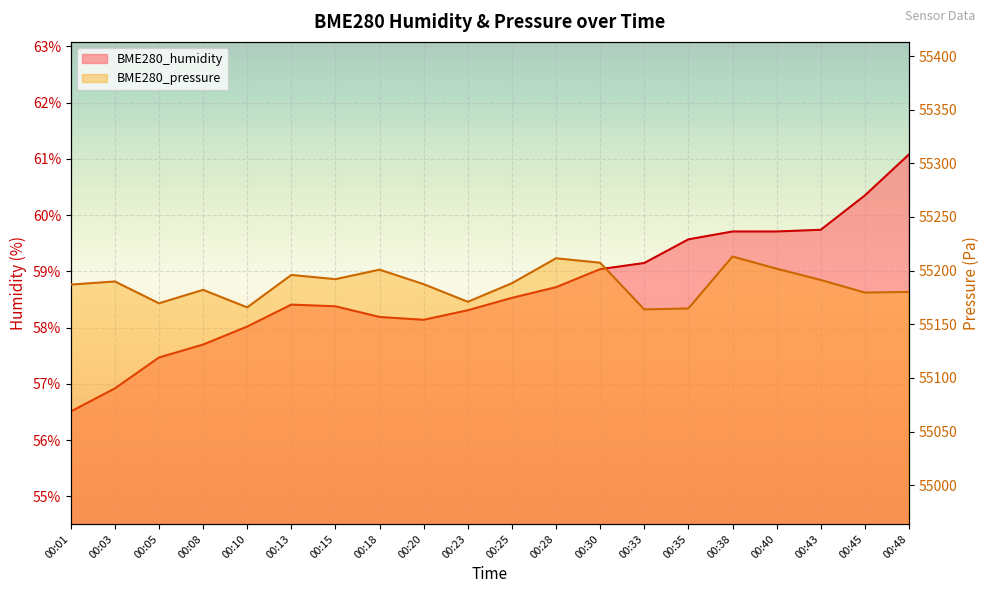

Which series has the largest range (max minus min)?

BME280_pressure